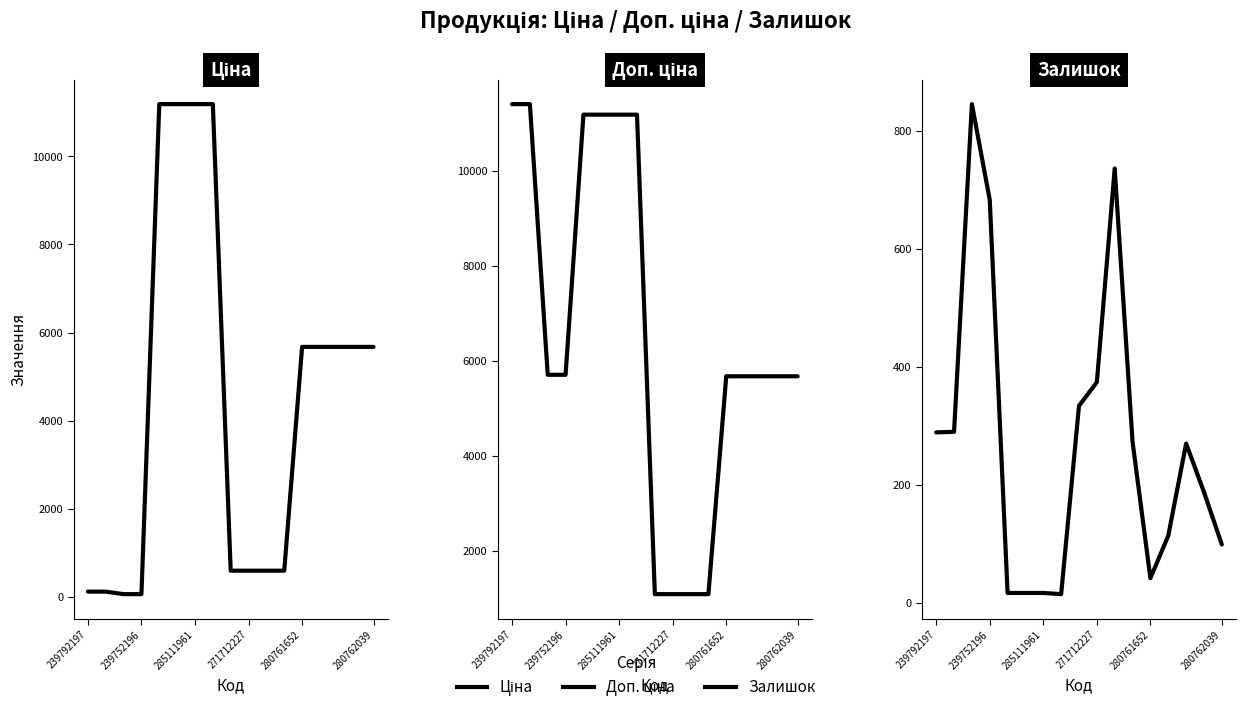

True or false: Ціна and Доп. ціна intersect in this chart.

False